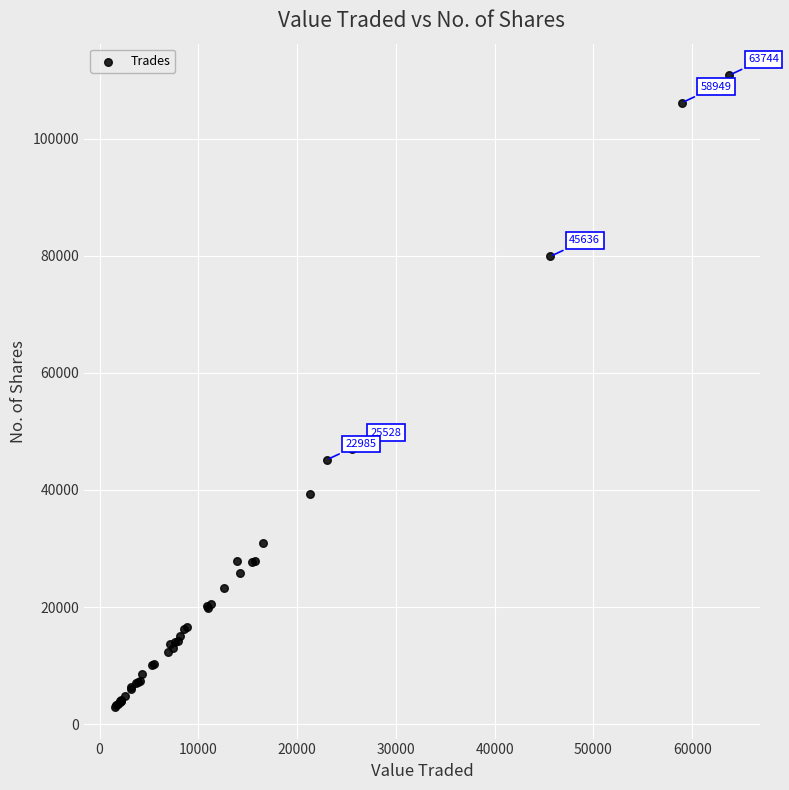

What Y value in the scatter plot is closest to 56878?

47049